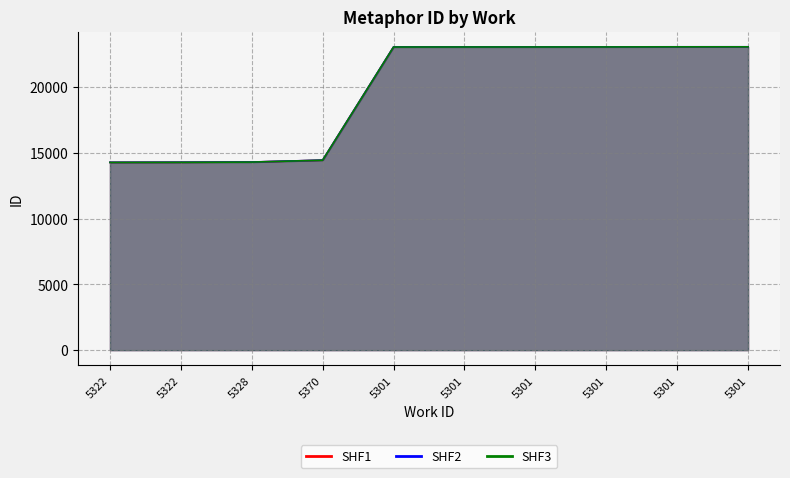

True or false: SHF3 has more than 0 interior local peaks.

False